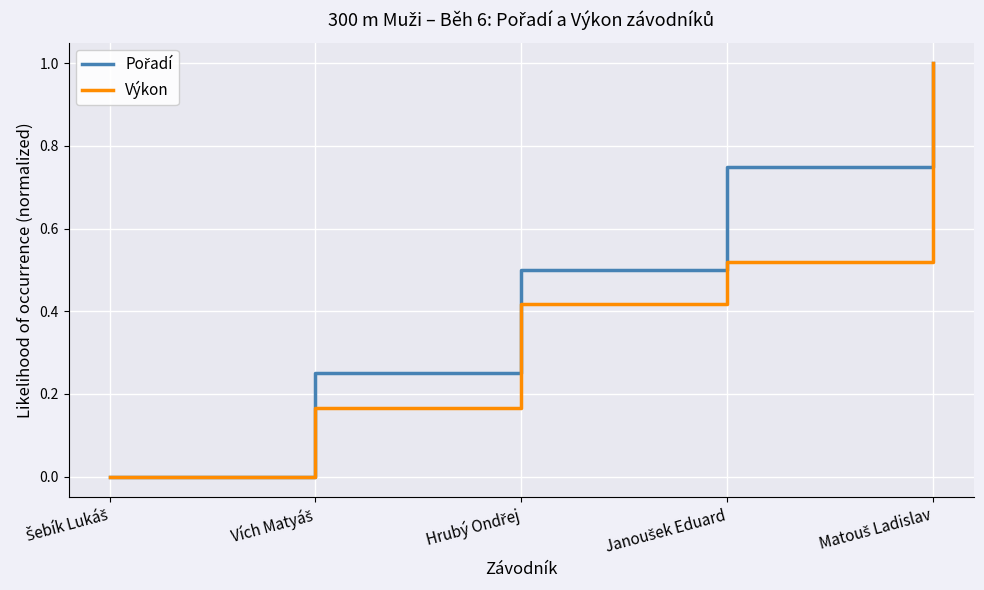

What is the highest value of the Výkon series?

1.0